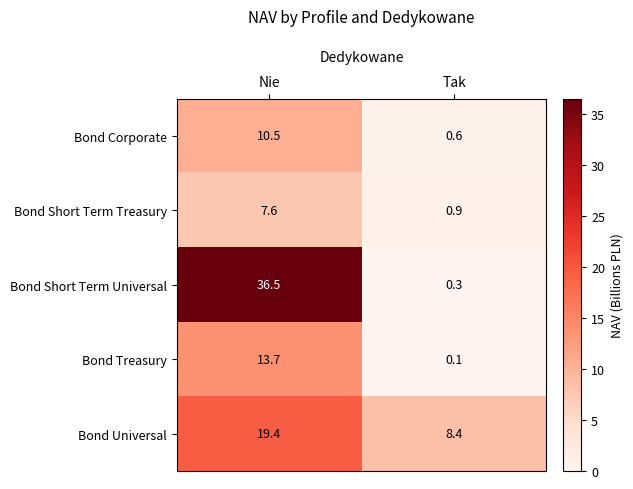

The Bond Treasury series shows 13.7 at Nie. True or false?

True